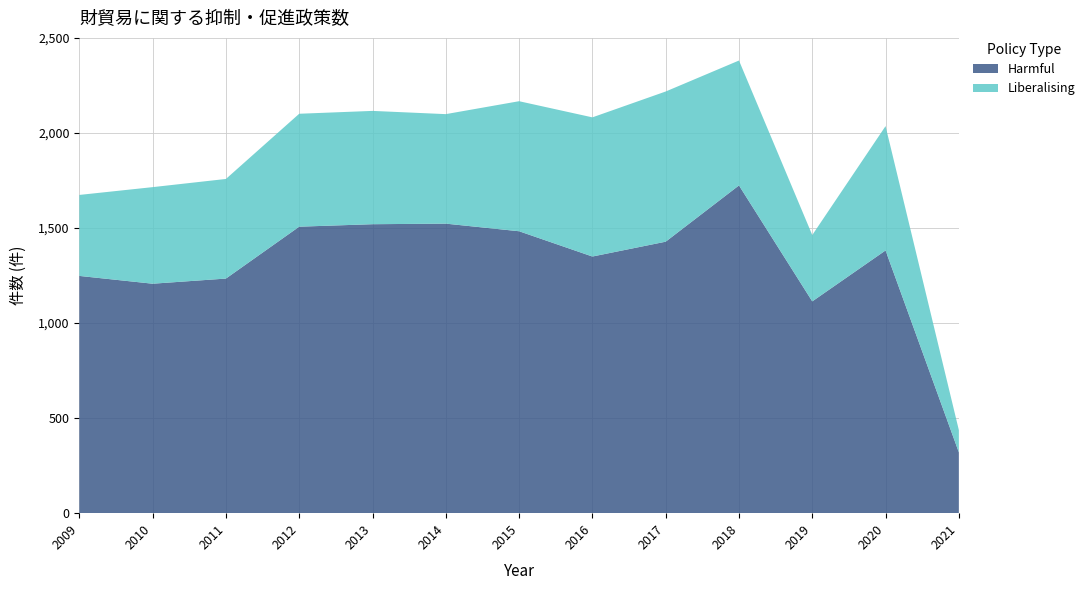

Reading right to left, transcribe all the data shown in this chart.

Harmful: 320	1382	1114	1724	1428	1350	1483	1523	1520	1507	1234	1207	1248
Liberalising: 117	654	349	657	790	732	684	576	596	594	524	508	426